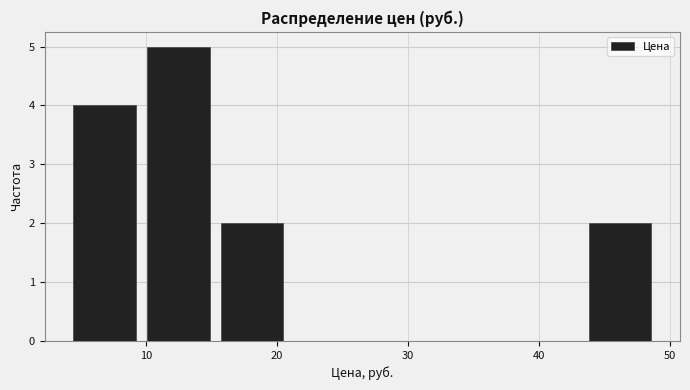

Reading left to right, transcribe this chart: for each bar, give the range it covers on the x-axis and its height. Neither the bar edges nor the heights are printed on the chart, so give them approximately, as read against the axes.

4 to 10: 4
10 to 15: 5
15 to 21: 2
21 to 27: 0
27 to 32: 0
32 to 38: 0
38 to 43: 0
43 to 49: 2